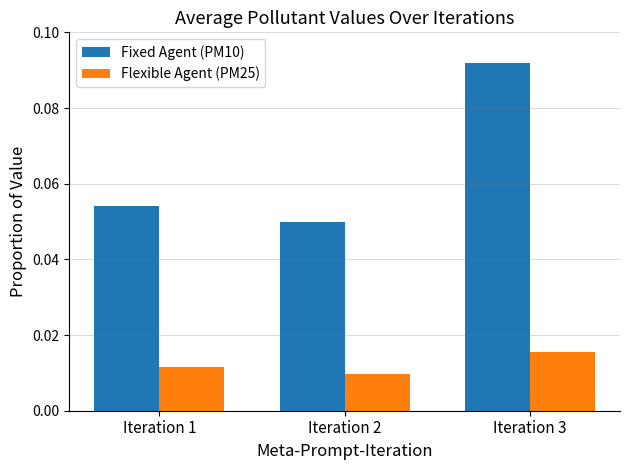

Which label corresponds to the largest value in the chart?

Iteration 3